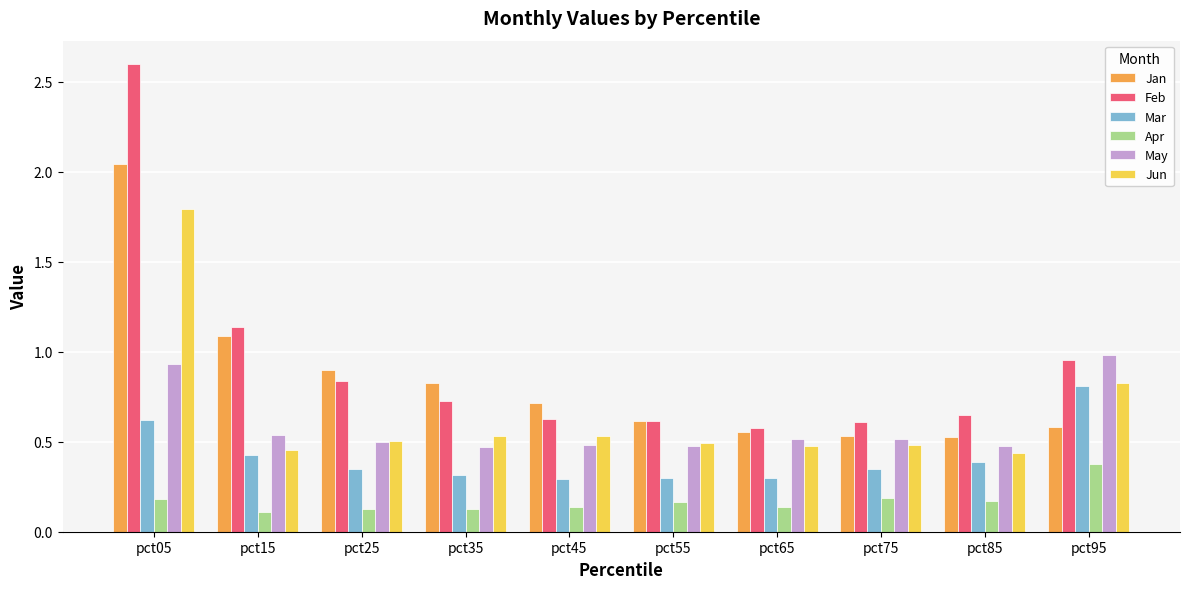

What is the greatest value displayed?

2.6